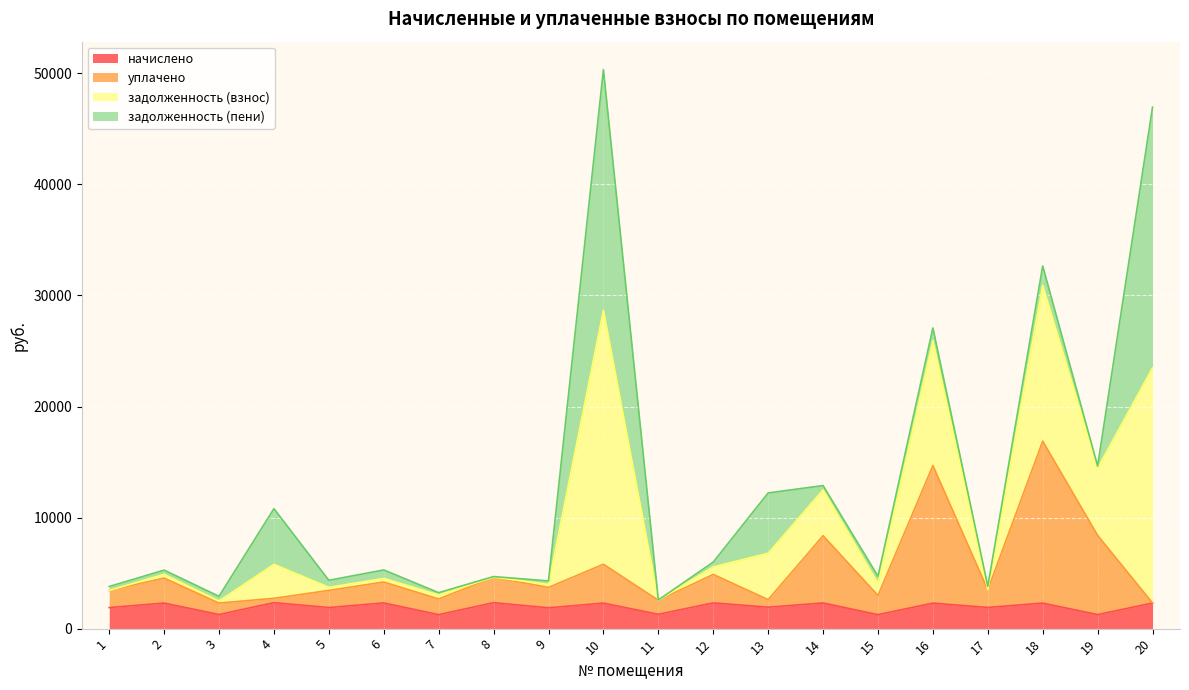

Does the chart display data point markers on the line(s)?

No